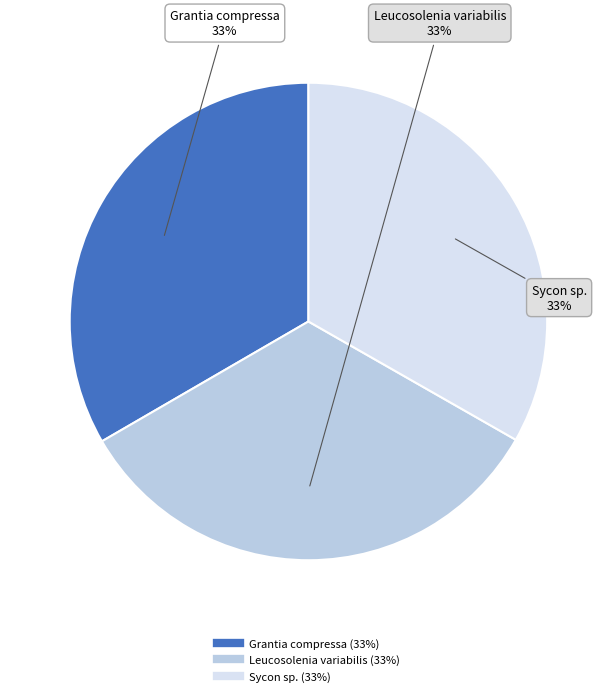

What percentage is the Sycon sp. slice, to the nearest percent?

33%